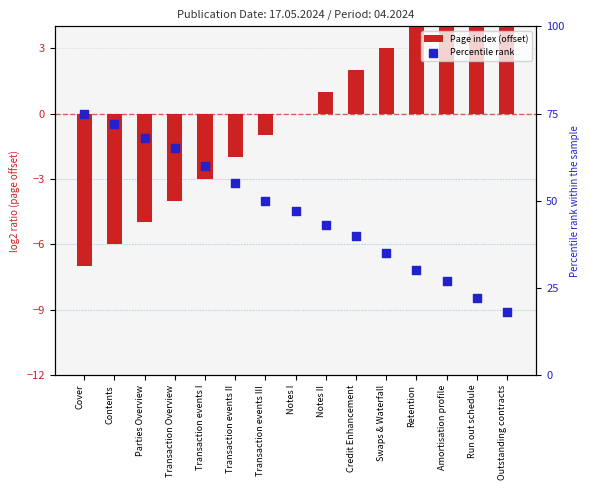

What are all the series names shown in the legend?

Page index (offset), Percentile rank